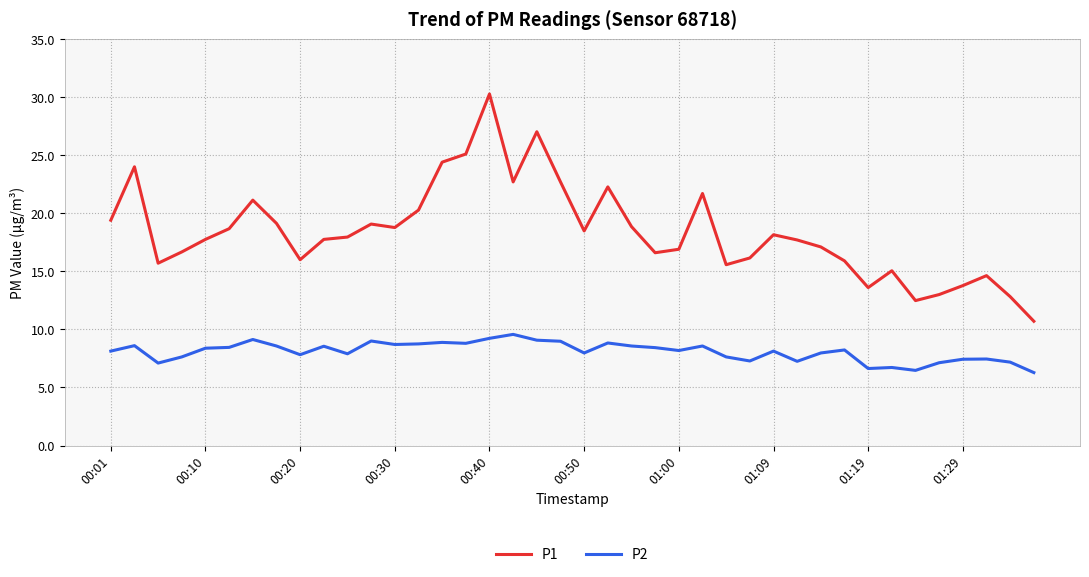

In P2, how many points are higher than both neighbors (excluding endpoints)?

12